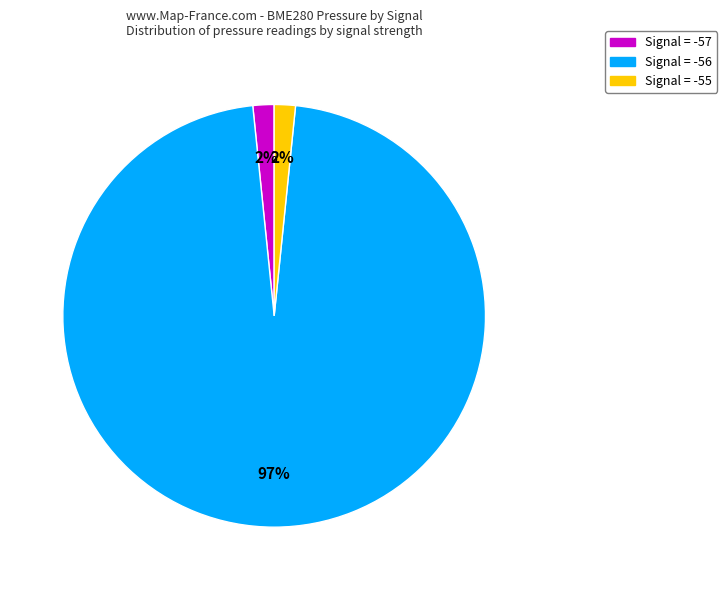

Which slice is the largest?

Signal = -56